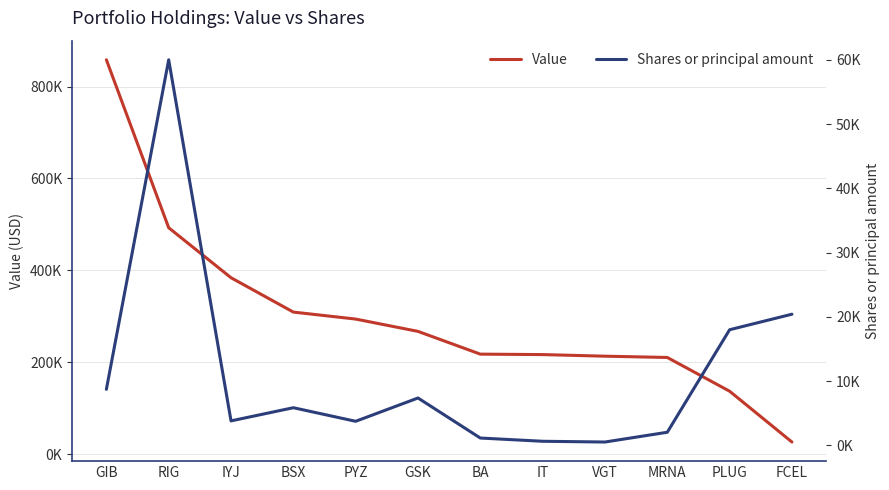

At FCEL, list the series in order from smallest to largest.

Shares or principal amount, Value